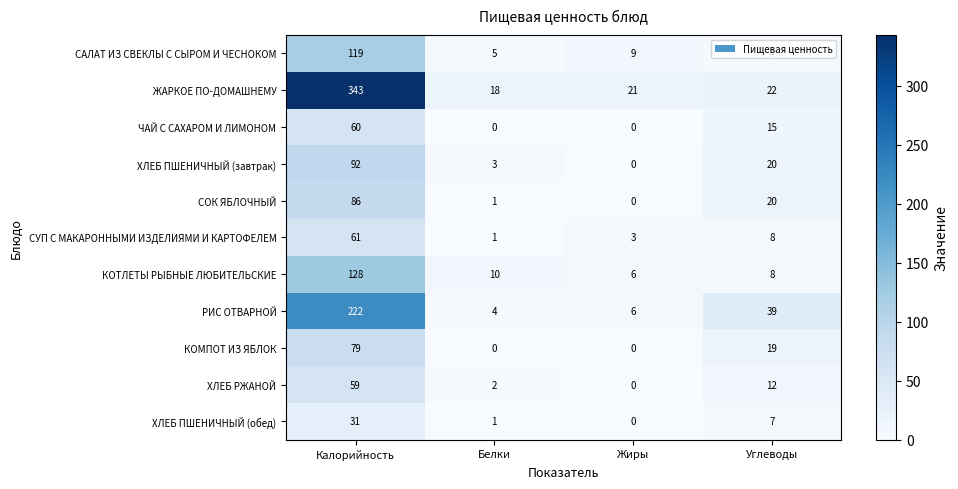

How many series are shown in this chart?

11